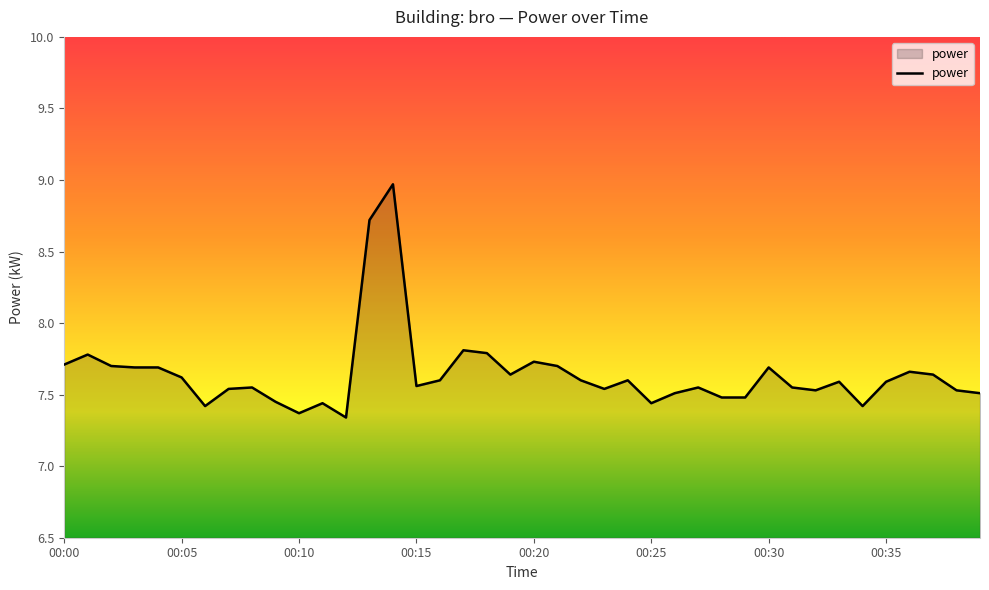

What is the maximum value shown in the chart?

9.0